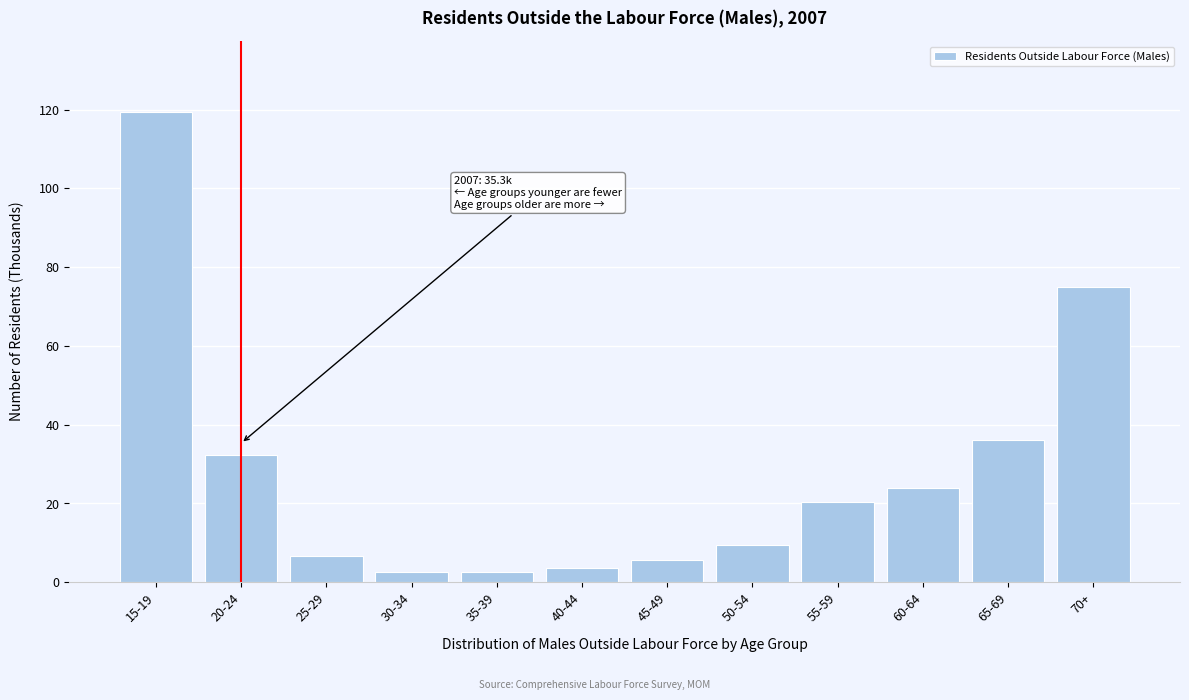

Reading left to right, transcribe all the data shown in this chart.

119.5	32.2	6.7	2.6	2.6	3.7	5.6	9.5	20.5	23.9	36.2	75.0